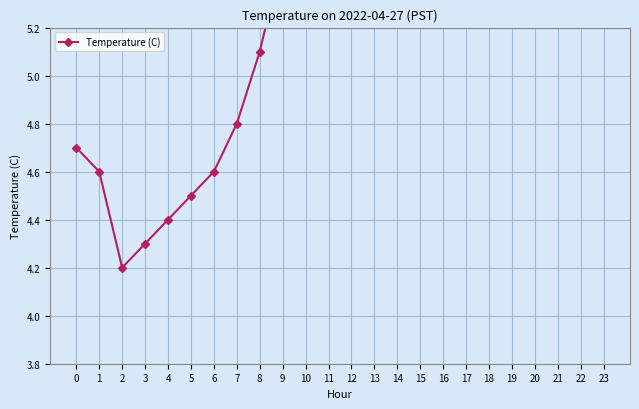

List the labels in order of value, smallest first.

2, 3, 4, 5, 1, 6, 0, 7, 8, 9, 10, 11, 12, 23, 13, 22, 14, 21, 15, 20, 16, 19, 17, 18